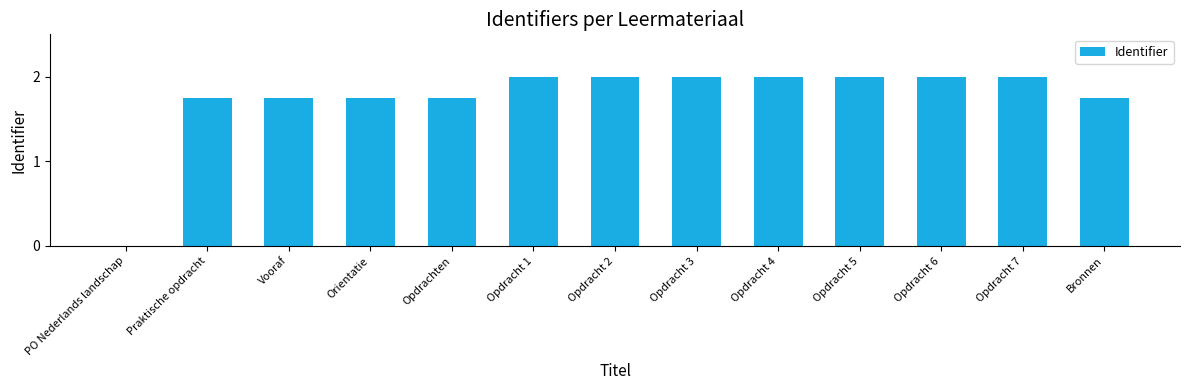

What is the sum of the values at Opdrachten and Opdracht 2?

3.7